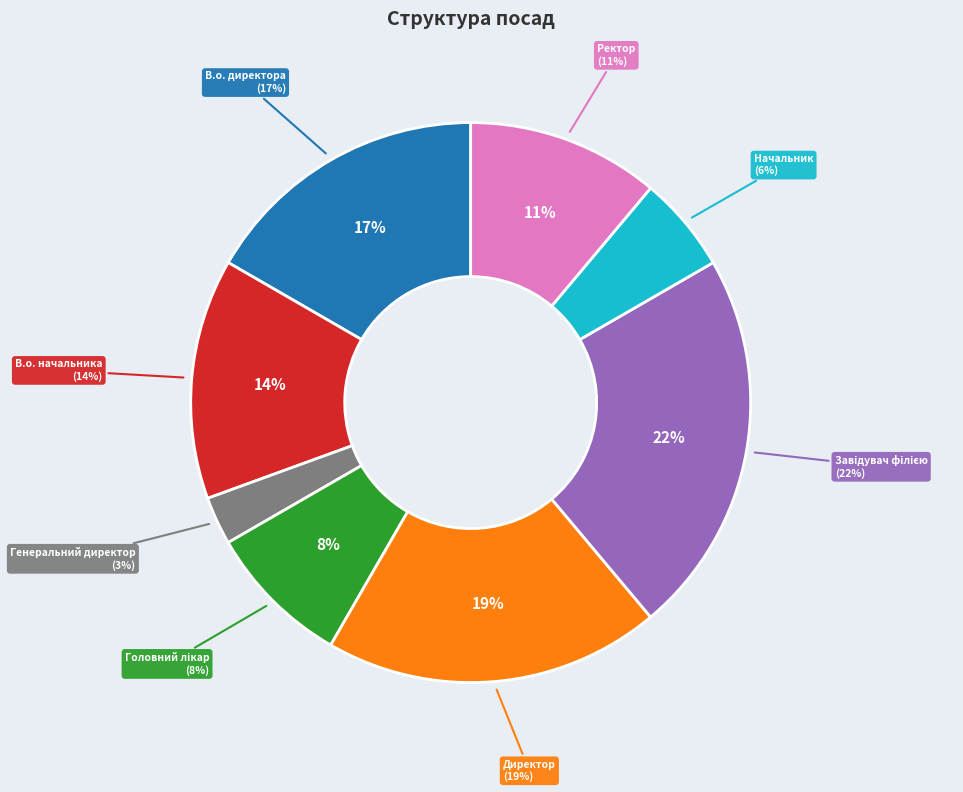

To the nearest percent, what percentage of the pie is Начальник?

6%